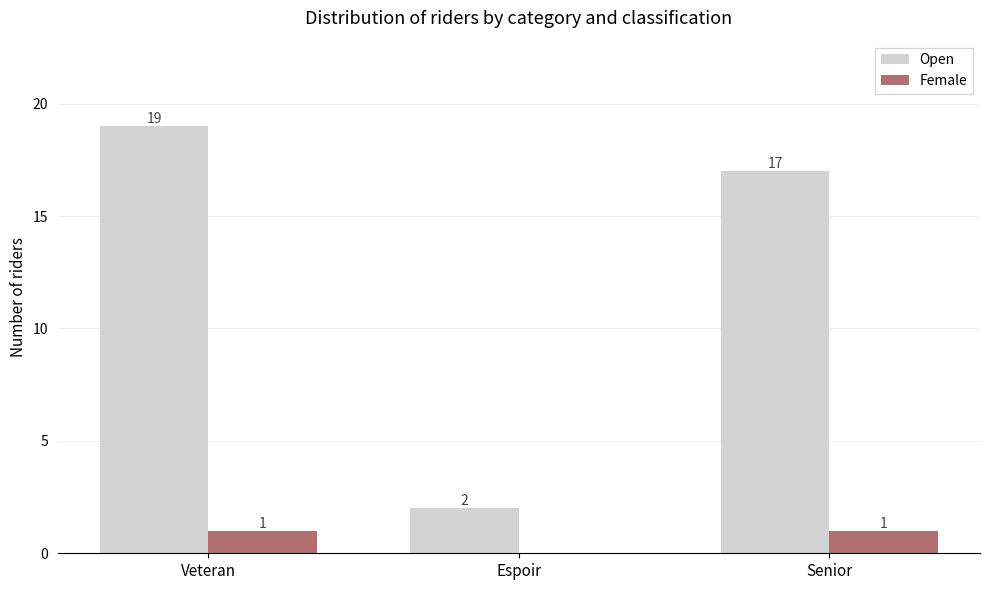

Which series has the largest total across all categories?

Open